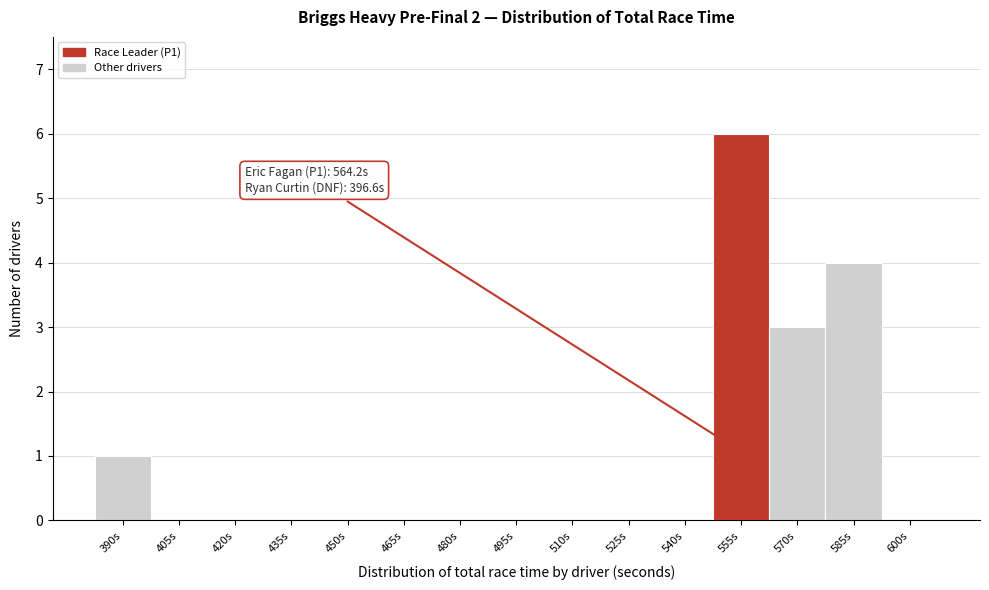

Reading left to right, what are all the values shown in this chart?

390s=1	405s=0	420s=0	435s=0	450s=0	465s=0	480s=0	495s=0	510s=0	525s=0	540s=0	555s=6	570s=3	585s=4	600s=0